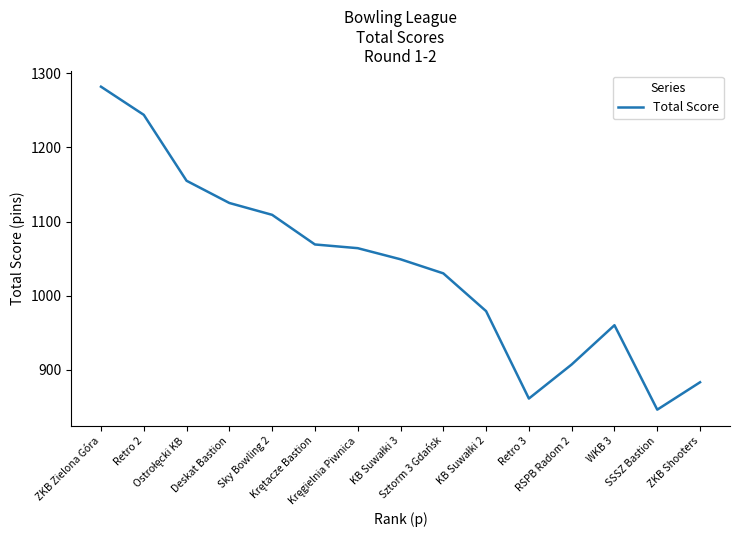

Reading right to left, what are all the values shown in this chart?

883	846	960	907	861	979	1030	1049	1064	1069	1109	1125	1155	1244	1282